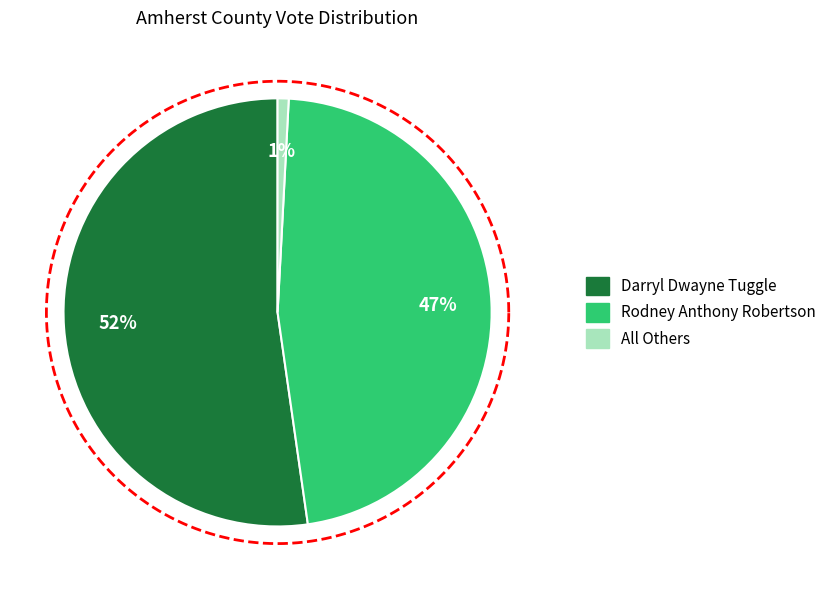

Which has a higher value, Rodney Anthony Robertson or Darryl Dwayne Tuggle?

Darryl Dwayne Tuggle